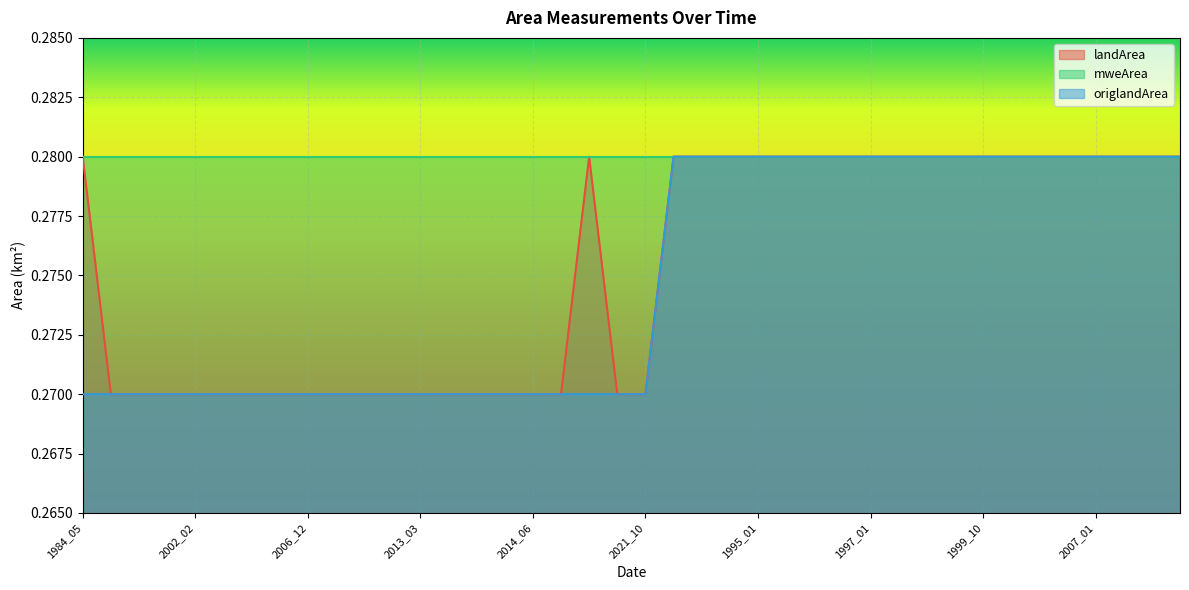

At which category does landArea reach its first local peak?

2020_08